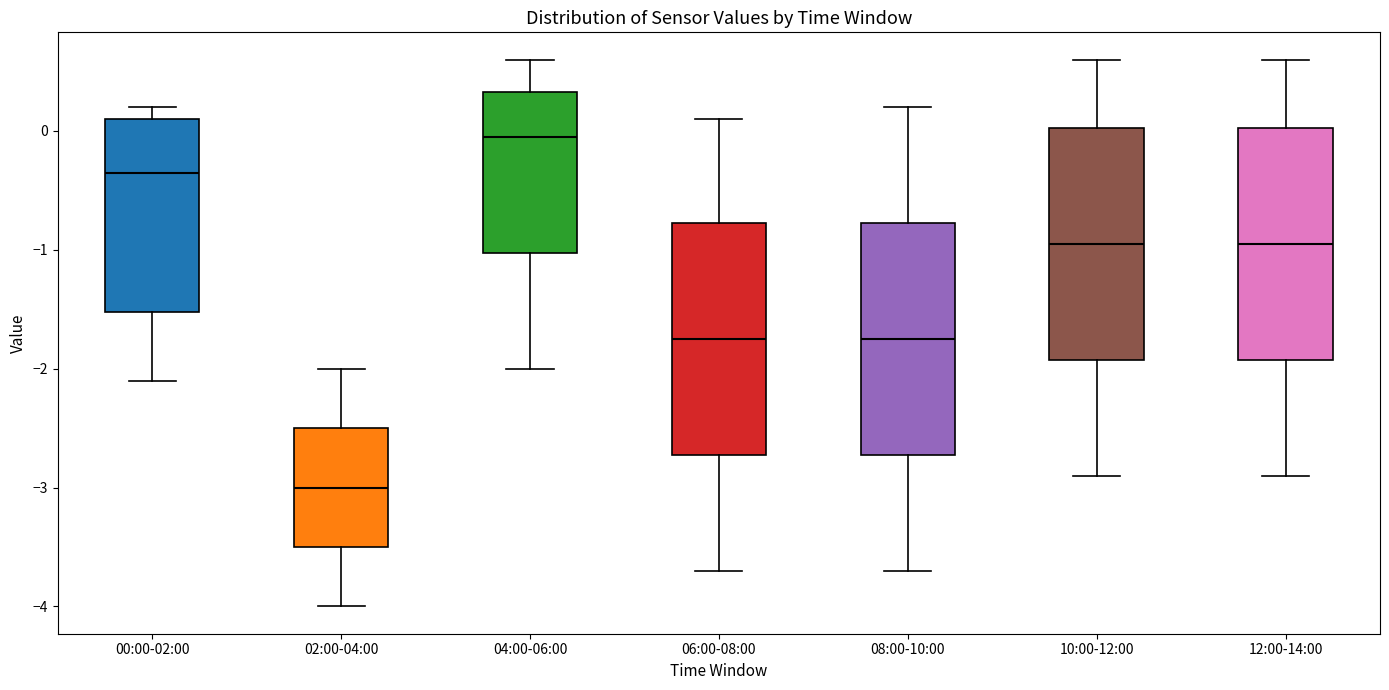

Reading left to right, transcribe this box plot: for each box, give where its median line is, the range the box spans, and where its two whiskers end, as read against the y-axis. The values are not printed on the chart, so give them approximately, as read against the axis.

00:00-02:00: median -0.3, box -1.5 to 0.1, whiskers -2.1 to 0.2
02:00-04:00: median -3.0, box -3.5 to -2.5, whiskers -4.0 to -2.0
04:00-06:00: median 0.0, box -1.0 to 0.3, whiskers -2.0 to 0.6
06:00-08:00: median -1.7, box -2.7 to -0.8, whiskers -3.7 to 0.1
08:00-10:00: median -1.7, box -2.7 to -0.8, whiskers -3.7 to 0.2
10:00-12:00: median -0.9, box -1.9 to 0.0, whiskers -2.9 to 0.6
12:00-14:00: median -0.9, box -1.9 to 0.0, whiskers -2.9 to 0.6